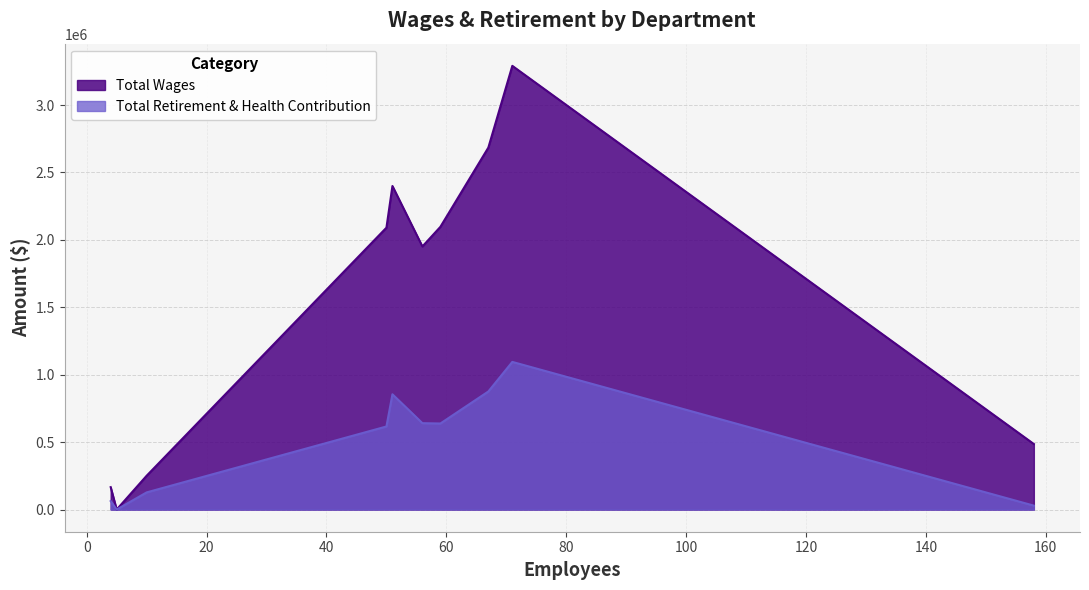

Which series has the widest spread of values?

Total Wages